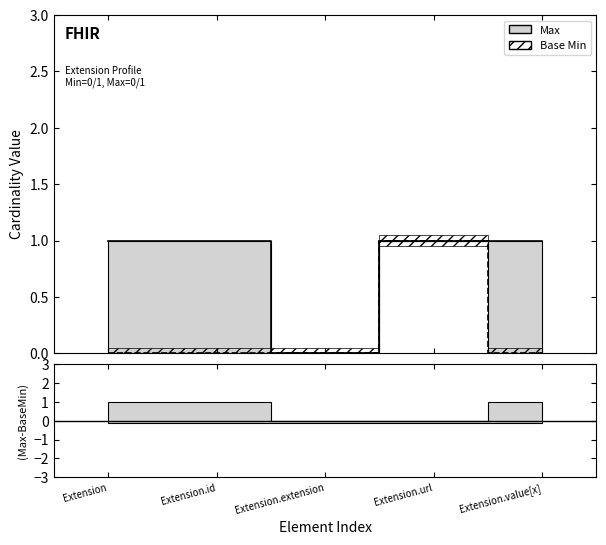

What is the label of the 3rd point from the right?

Extension.extension